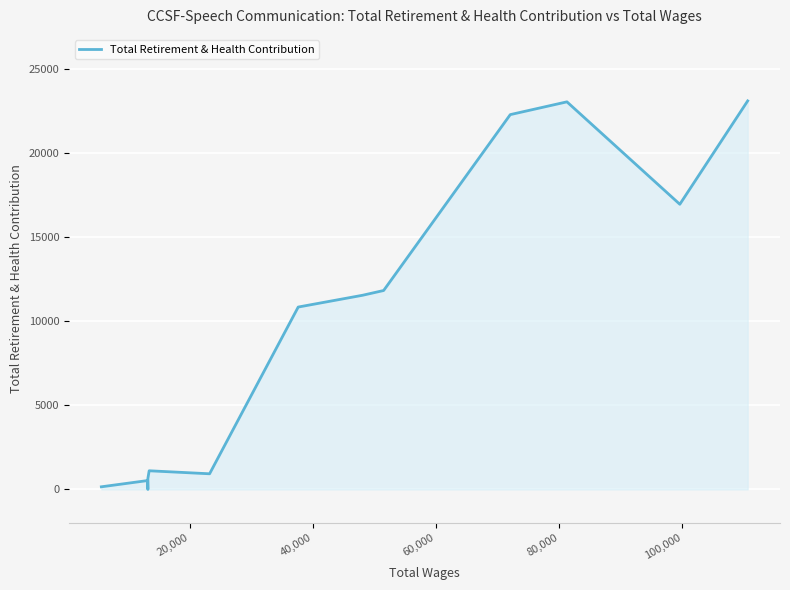

How many data points are above 10859?

6